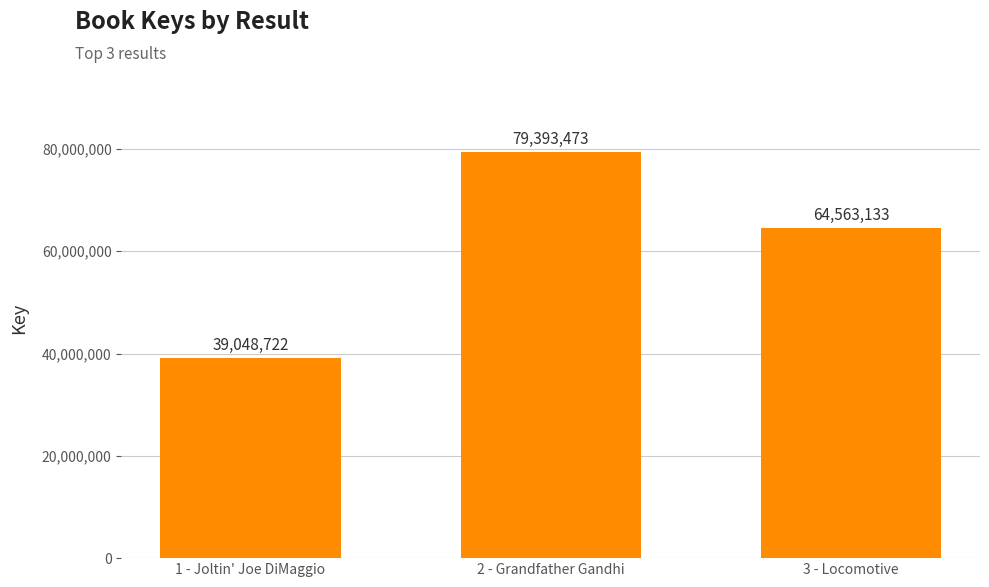

Rank the categories by value from highest to lowest.

2 - Grandfather Gandhi, 3 - Locomotive, 1 - Joltin' Joe DiMaggio